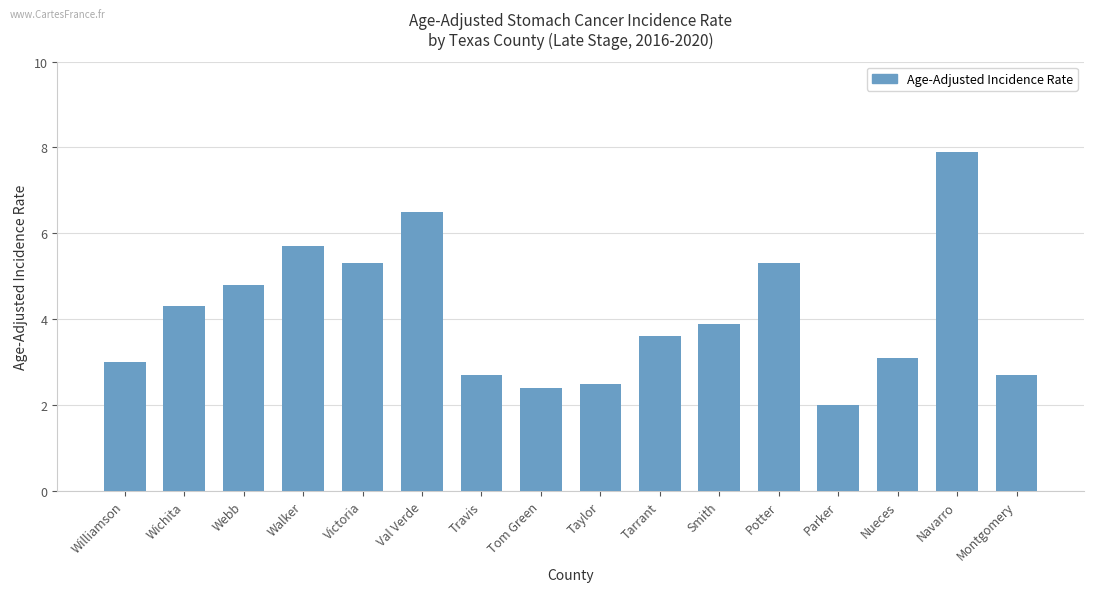

What is the label of the 12th bar from the left?

Potter